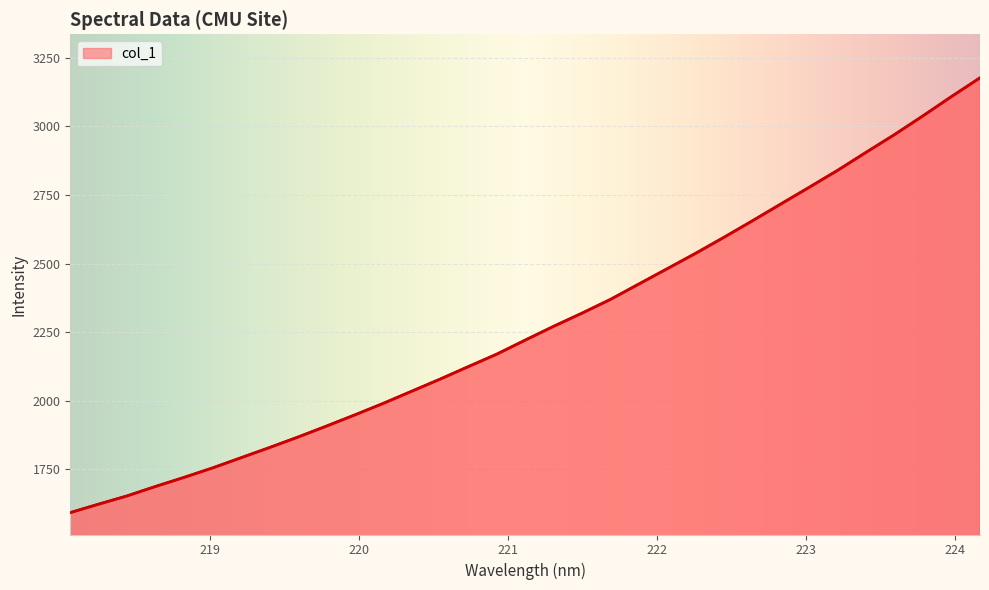

What is the greatest value displayed?

3176.9